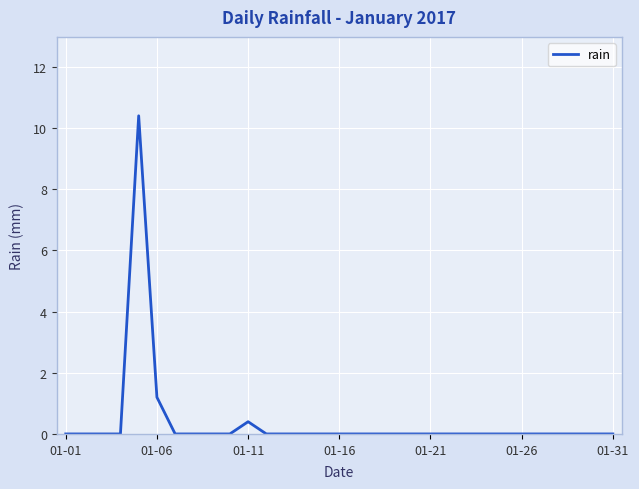

What is the greatest value displayed?

10.4